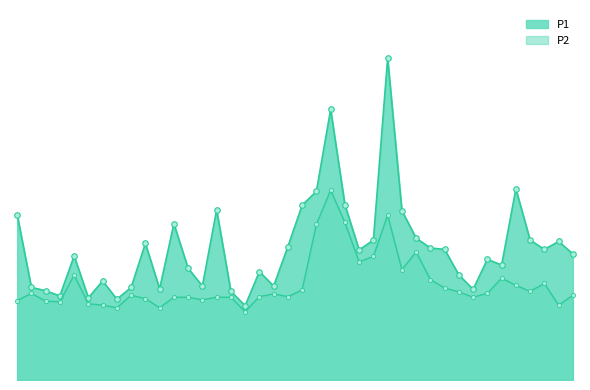

True or false: P1 and P2 intersect in this chart.

False